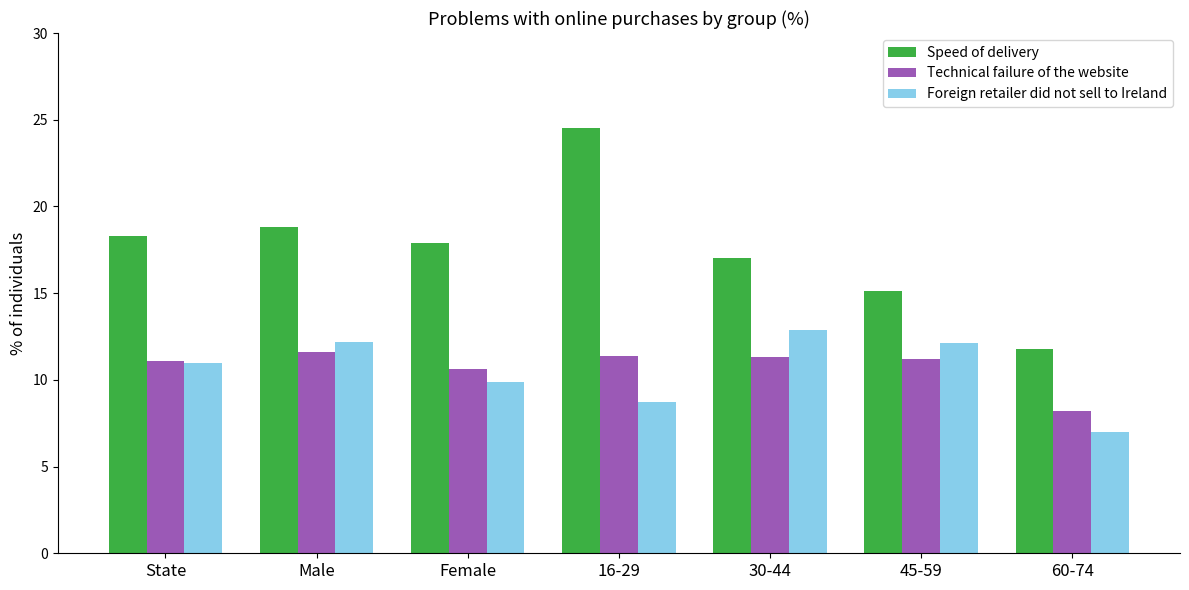

At how many categories does at least one series exceed 9?

7